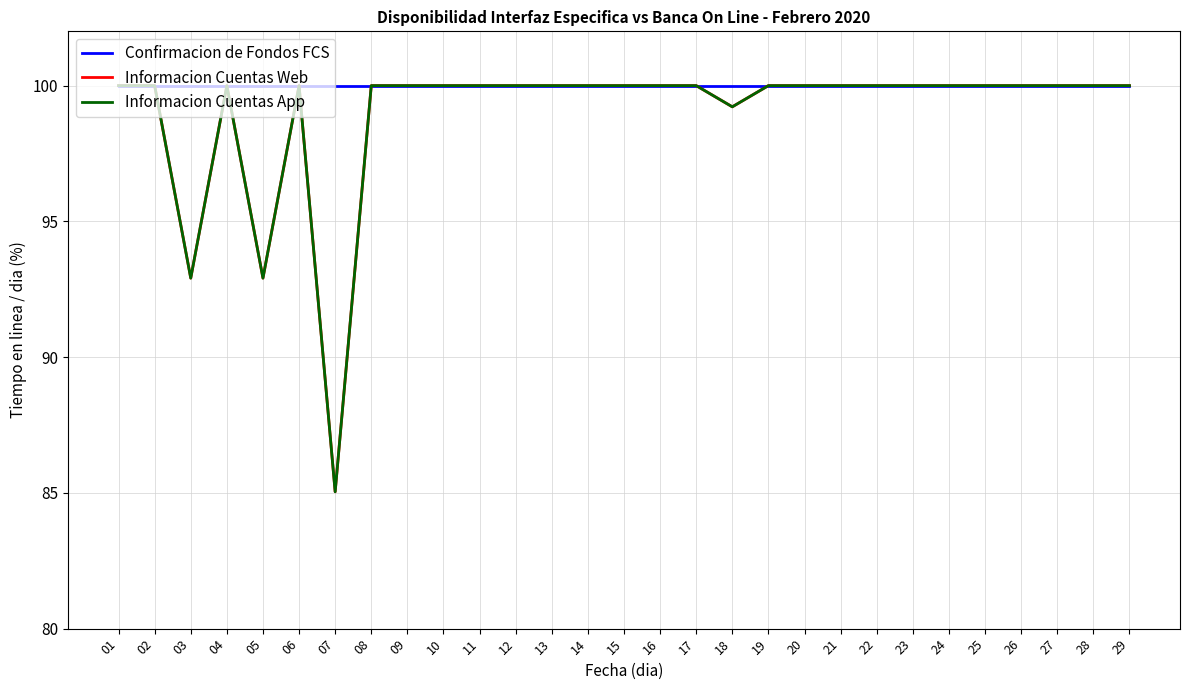

Where is the first local maximum for Informacion Cuentas Web?

04